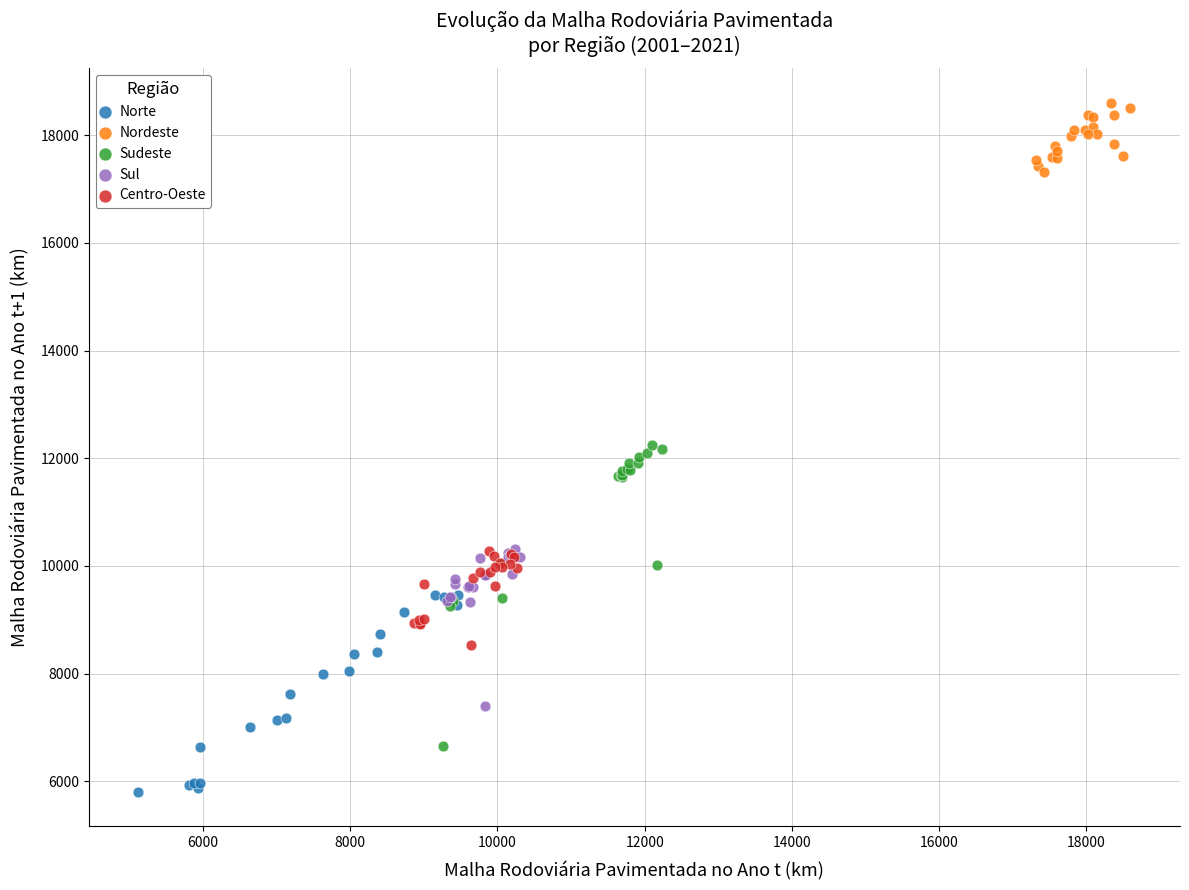

Which series has the largest Y range (max minus min)?

Sudeste